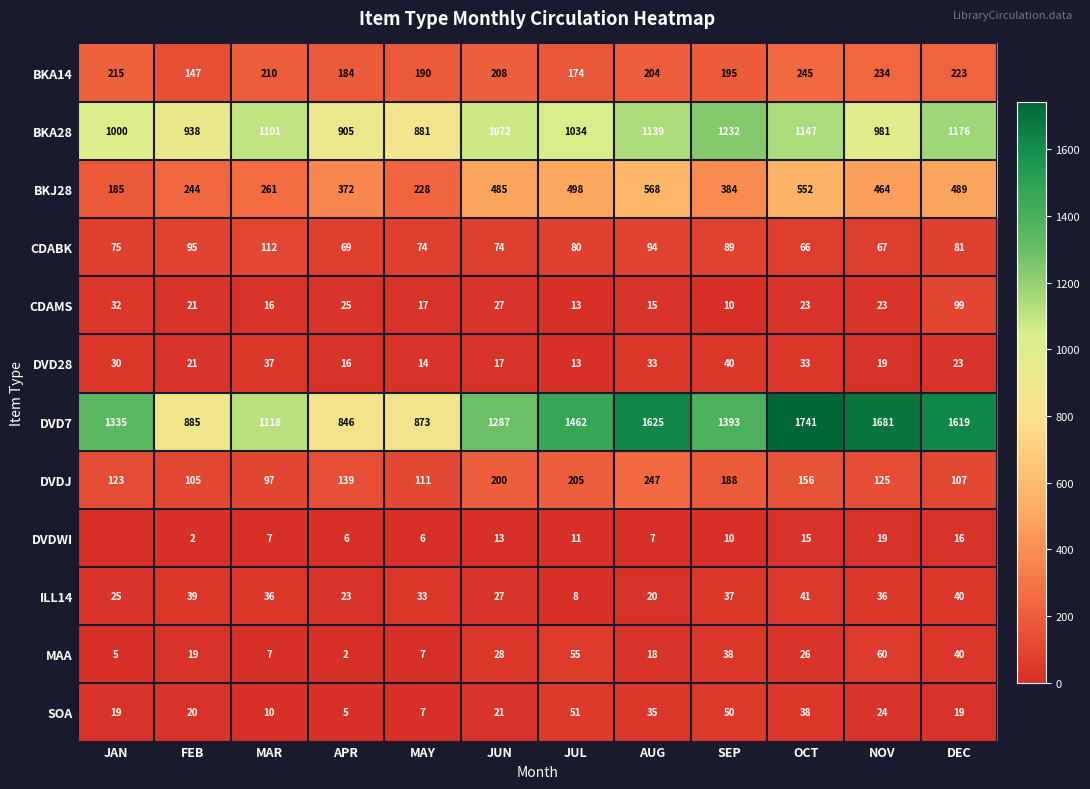

Rank the categories by DVD7 value from highest to lowest.

OCT, NOV, AUG, DEC, JUL, SEP, JAN, JUN, MAR, FEB, MAY, APR